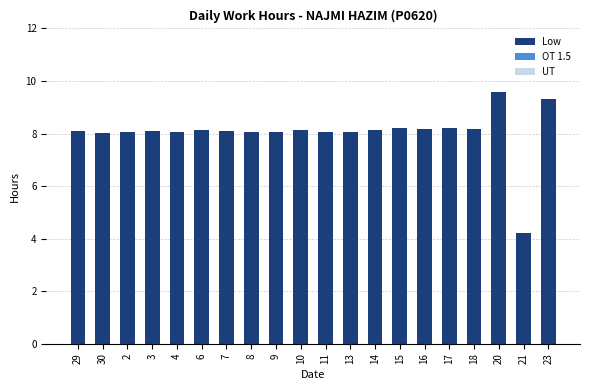

At which category does the chart reach its peak across all series?

20